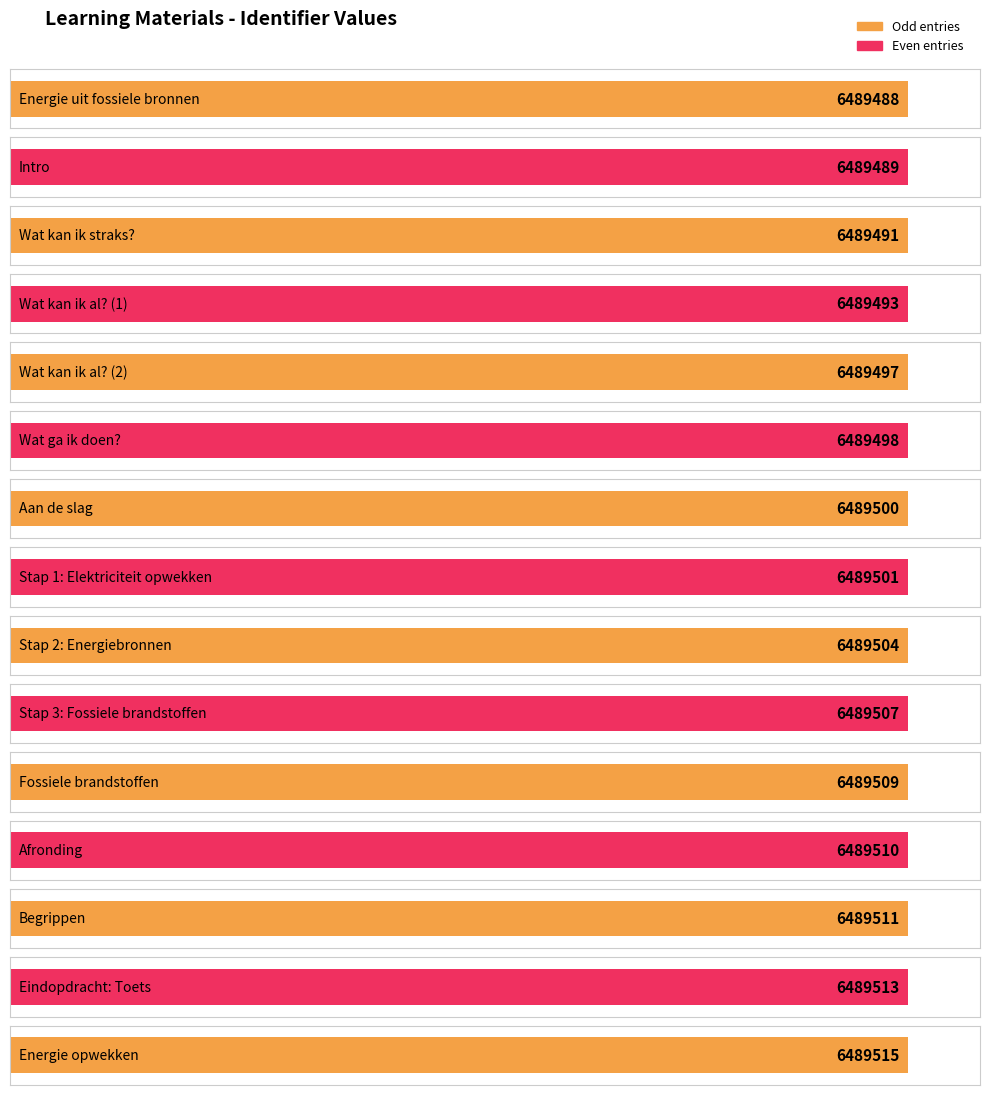

What is the minimum value shown in the chart?

6489488